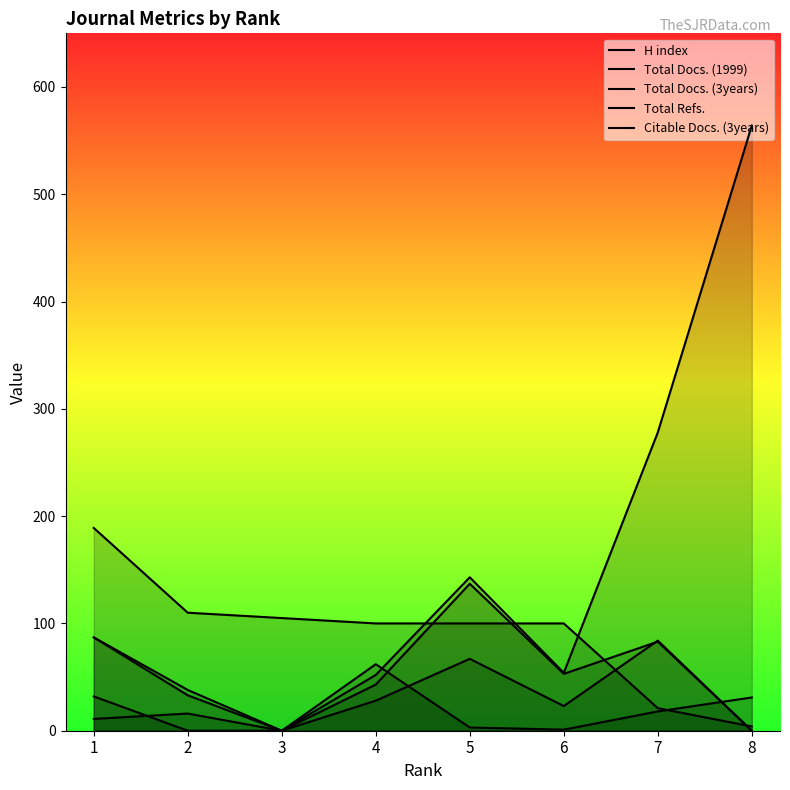

True or false: Total Docs. (1999) has a value of 1 at 5.

False